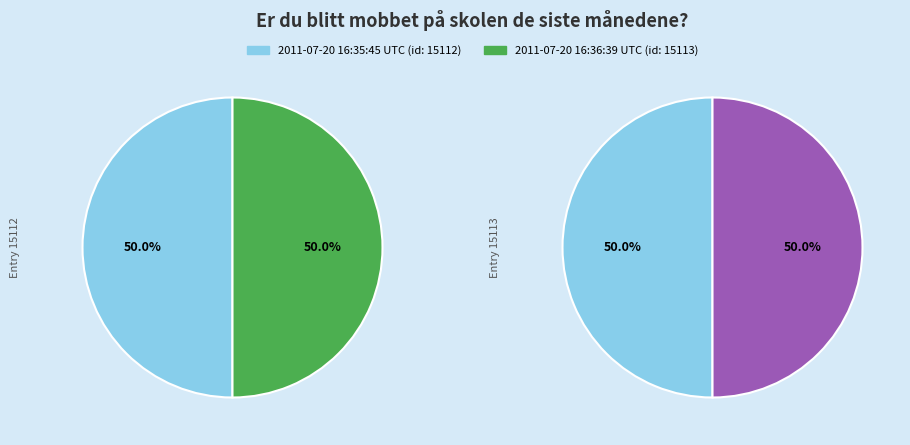

Which has a higher value, 2011-07-20 16:36:39 UTC or 2011-07-20 16:35:45 UTC?

2011-07-20 16:36:39 UTC